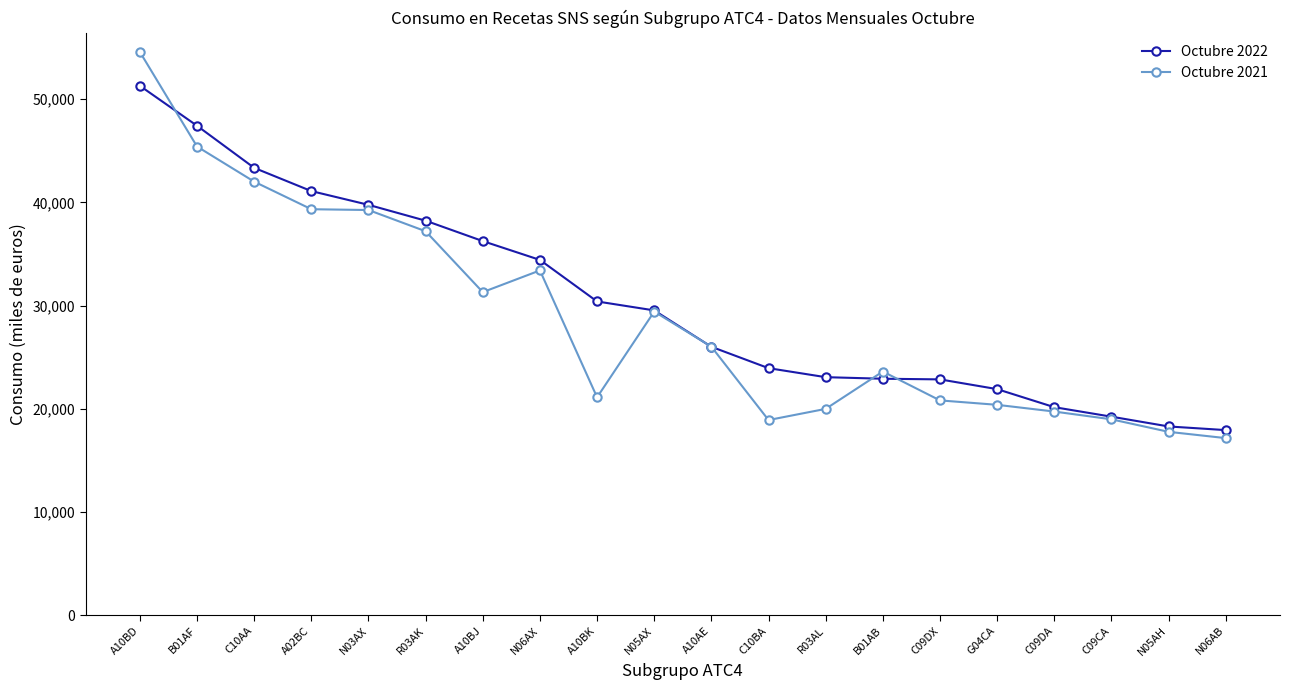

At how many categories does at least one series exceed 40048?

4